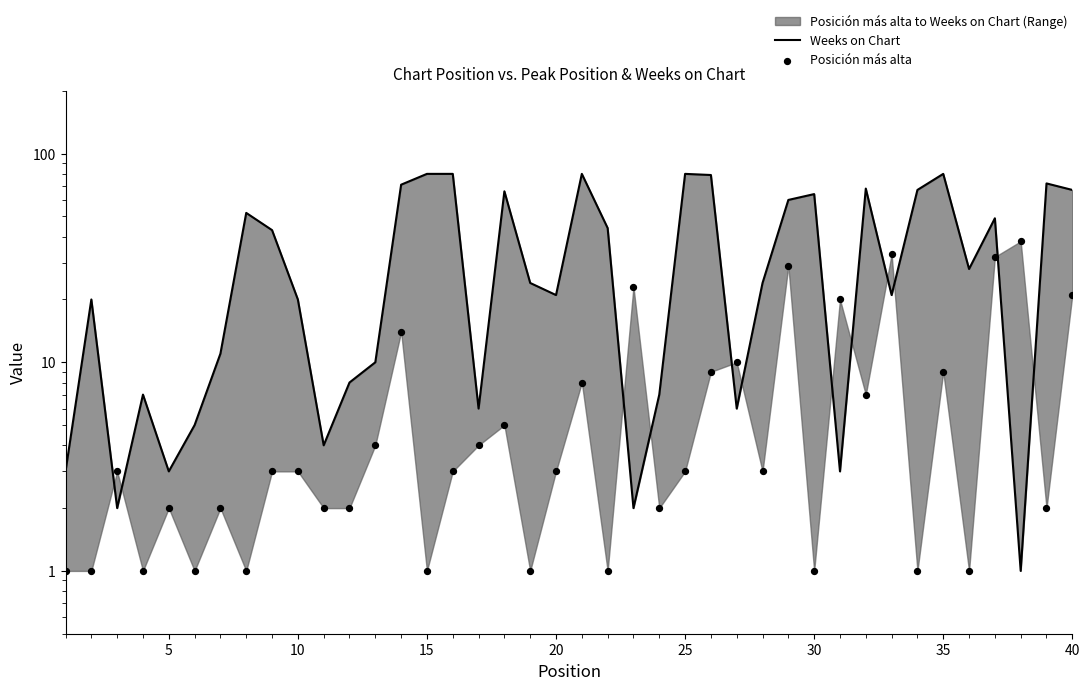

Is the value of Posición más alta at 5 greater than the value of Weeks on Chart at 17?

No